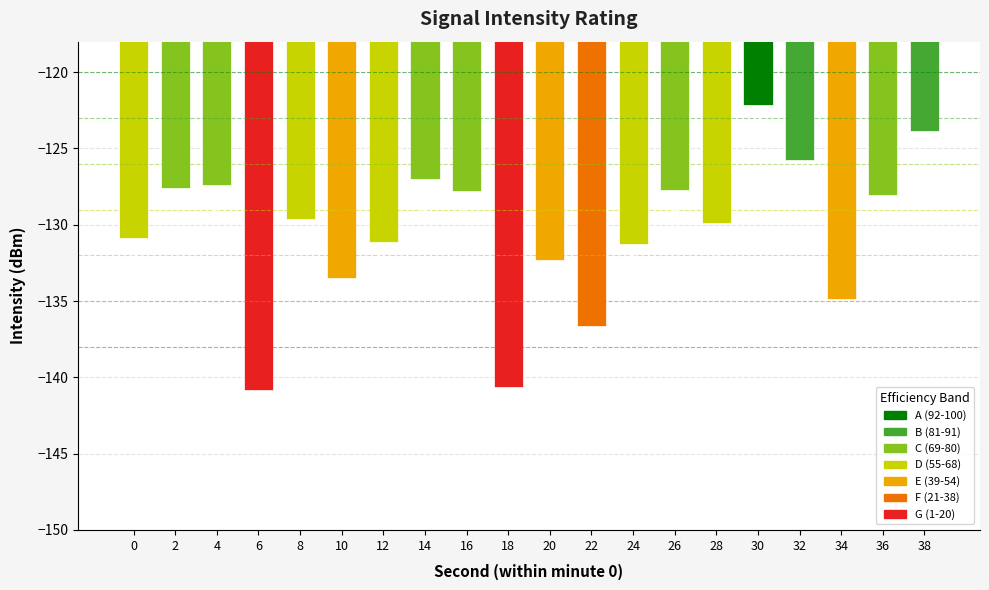

Where does the data first go above -129?

2